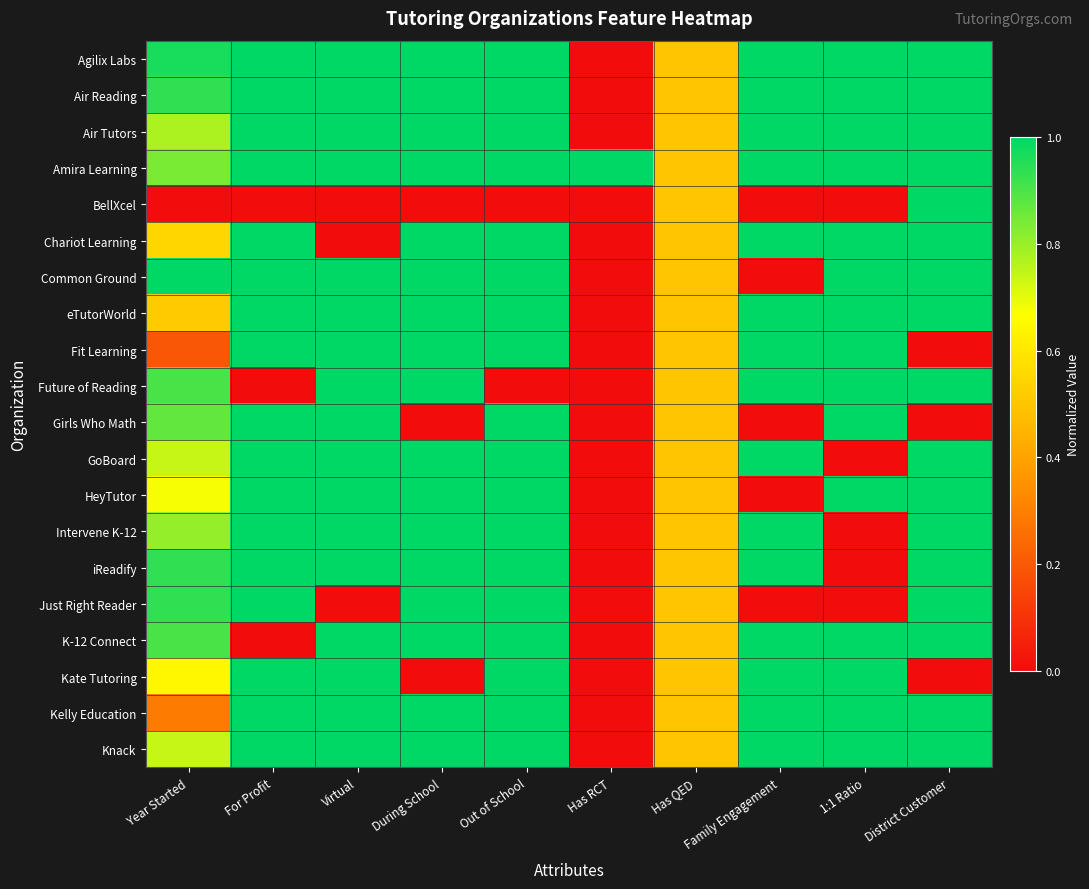

What is the maximum value shown in the chart?

1.0